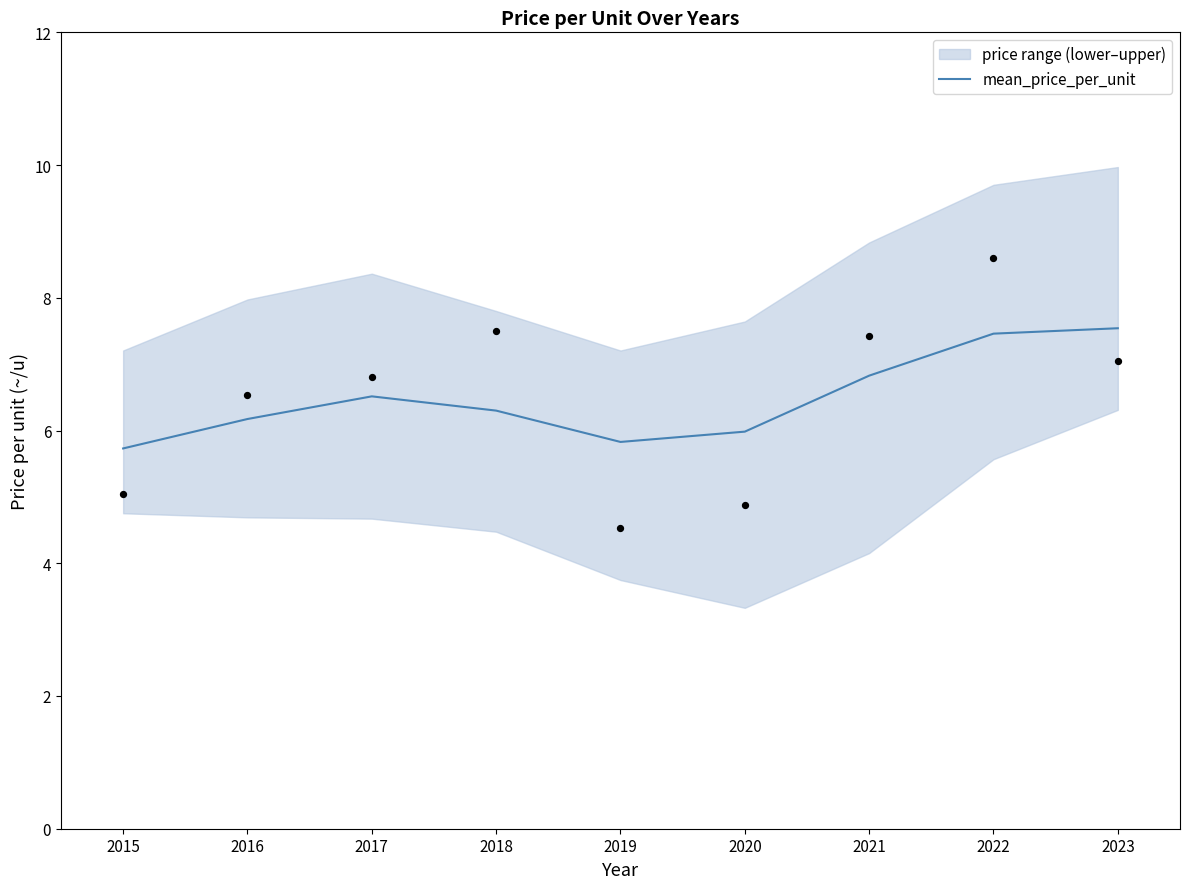

Approximately how many times larger is the value at 2015 compared to 2022?

0.8